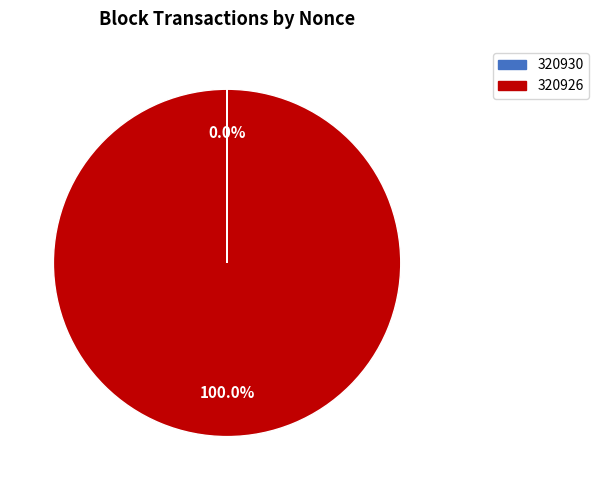

Does 320926 represent more than half of the total?

Yes